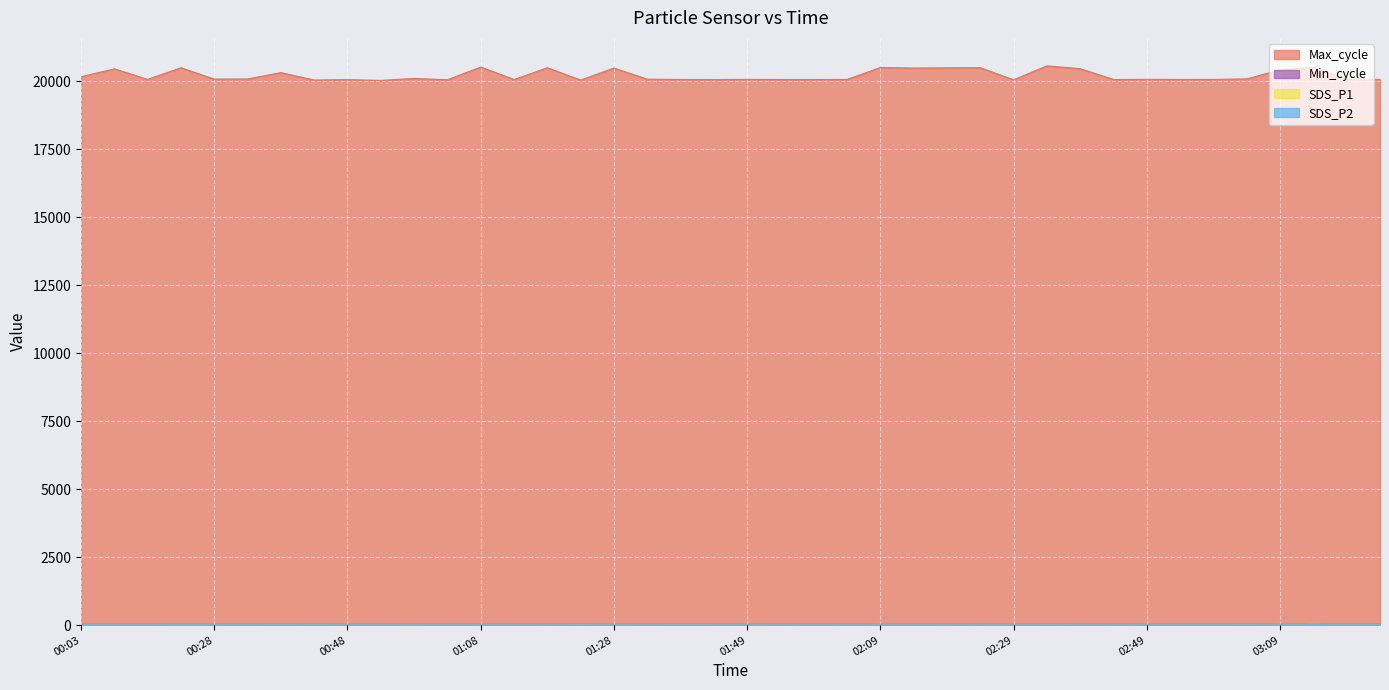

What is the difference between the second highest and minimum values in the SDS_P1 series?

9.9